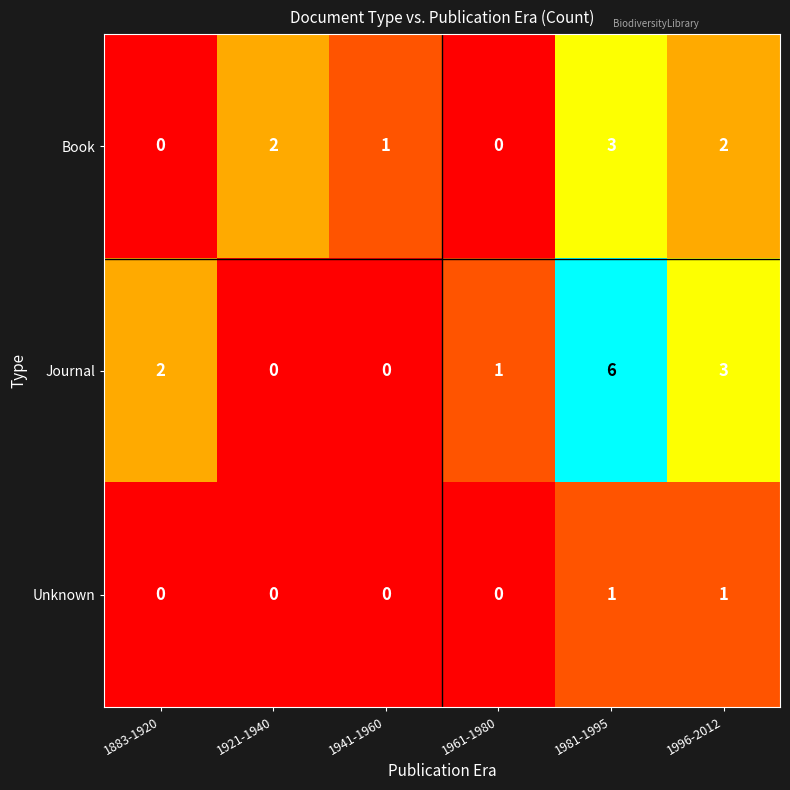

Reading left to right, extract all data points from this chart.

Book: 0	2	1	0	3	2
Journal: 2	0	0	1	6	3
Unknown: 0	0	0	0	1	1